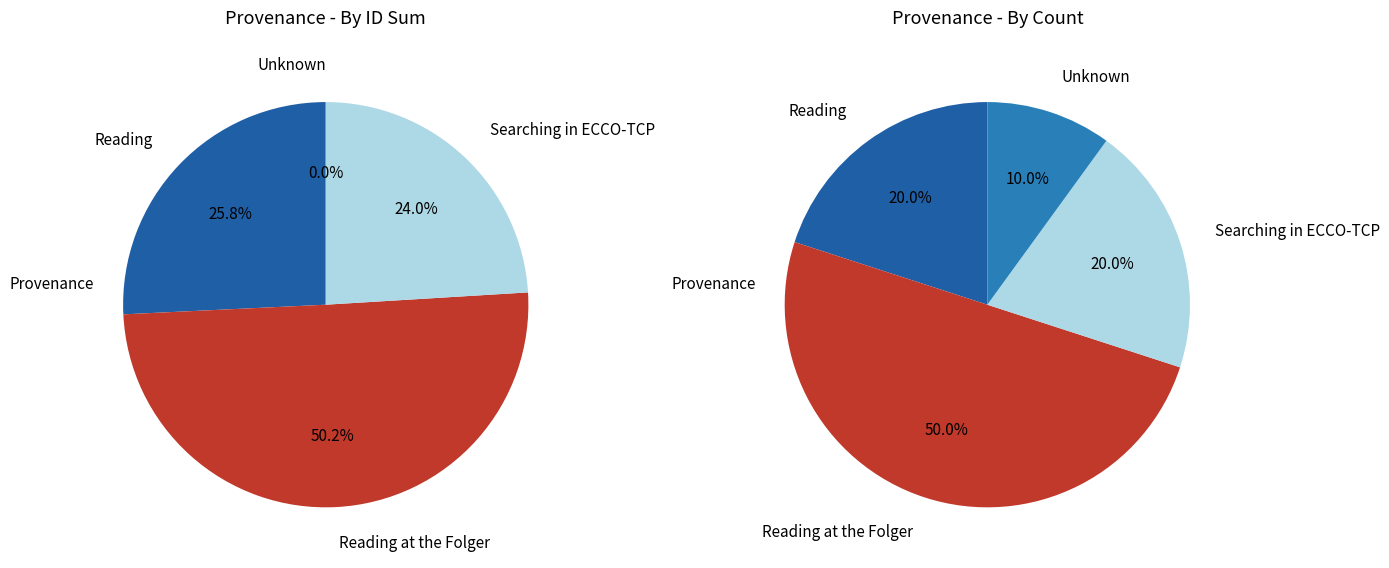

Is 2013-06-04 the majority of the pie?

No